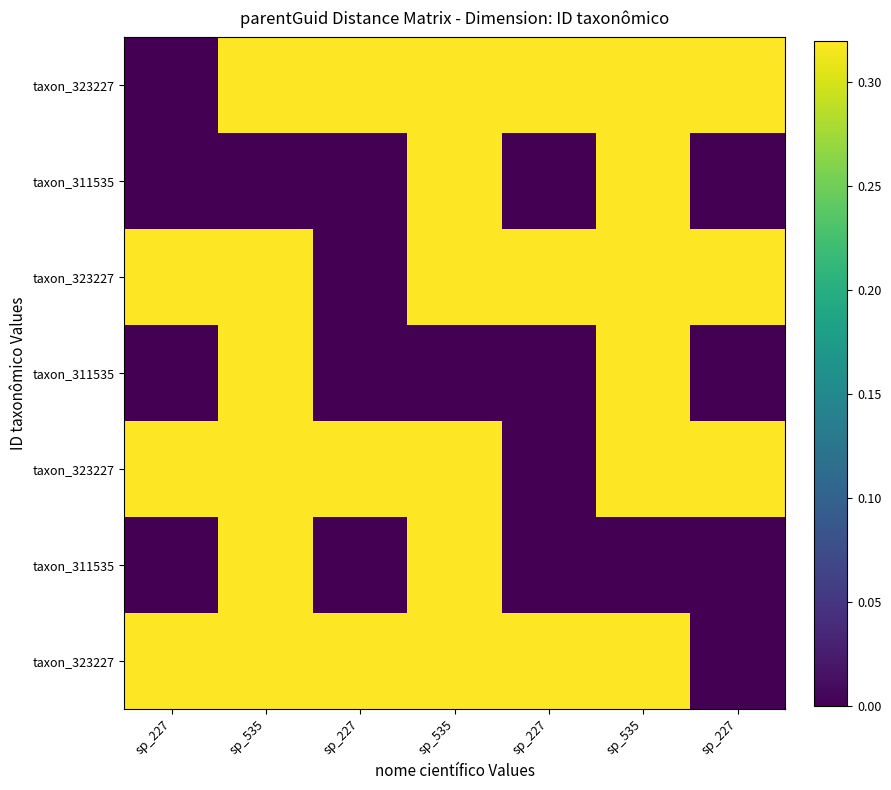

How many data points does each series have?

7